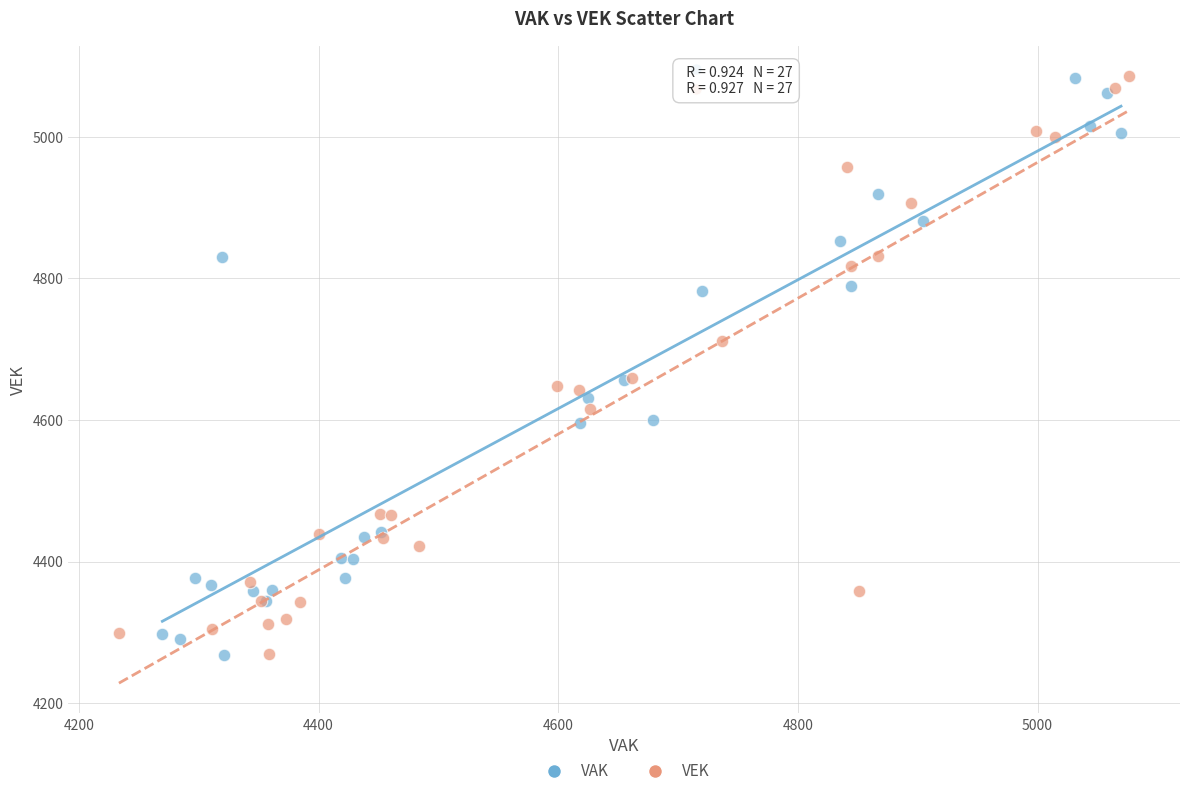

What are all the series names shown in the legend?

VAK, VEK